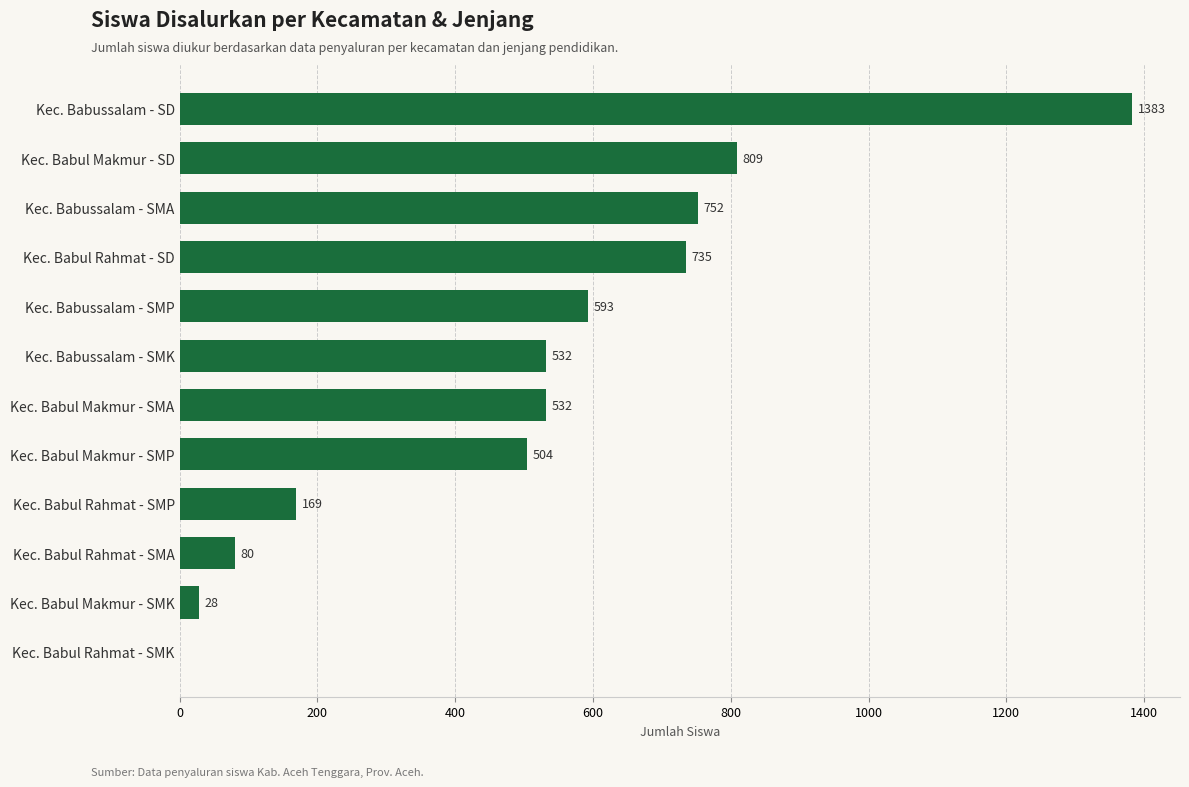

True or false: the data shows 28 at Kec. Babul Makmur - SMK.

True